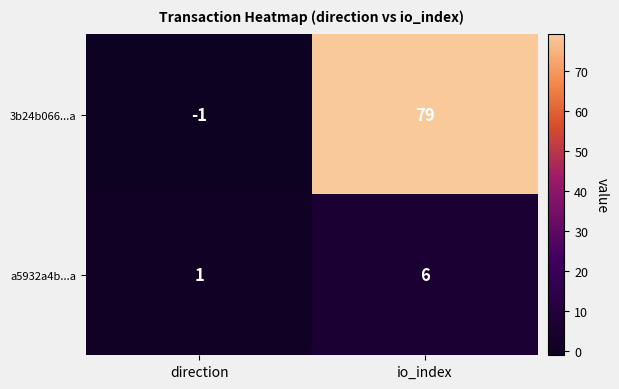

Is the value of 3b24b066...a at direction greater than the value of a5932a4b...a at io_index?

No